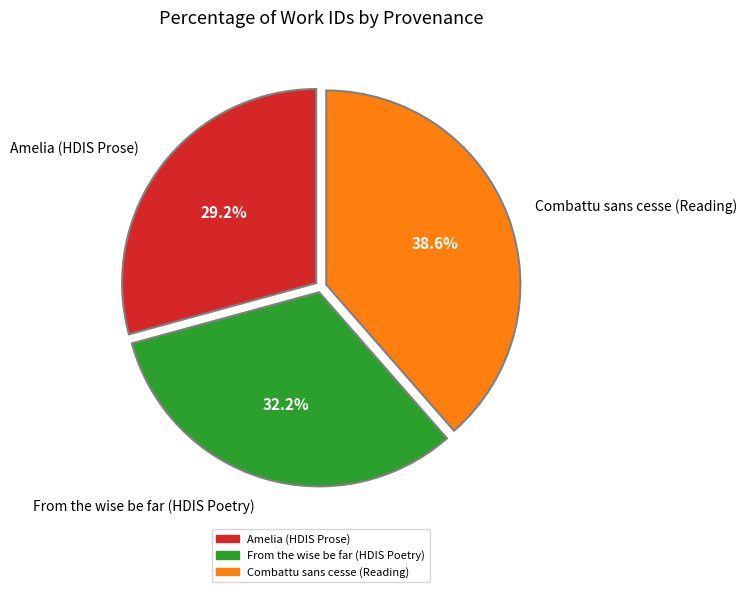

To the nearest percent, what portion does From the wise be far (HDIS Poetry) represent?

32%